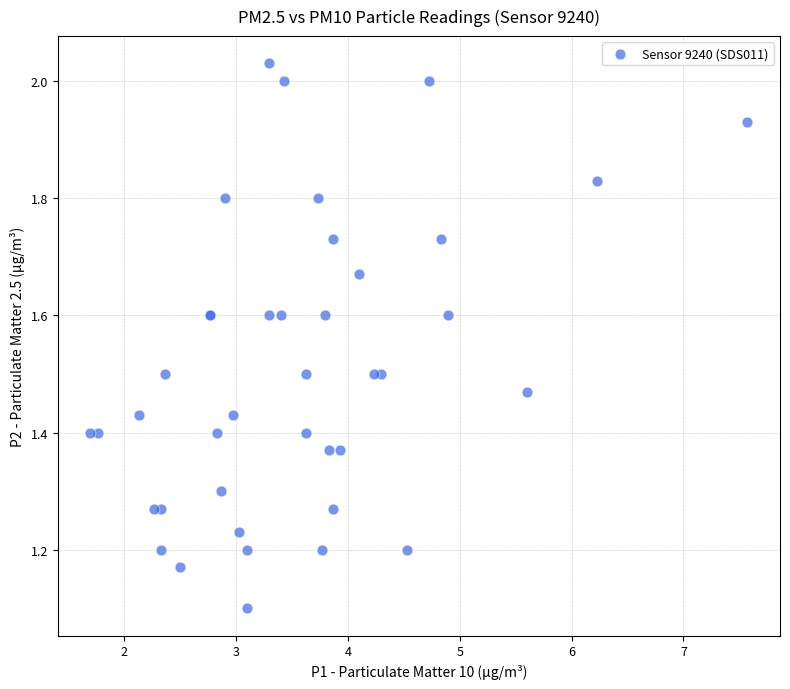

What Y value in the scatter plot is closest to 1?

1.1